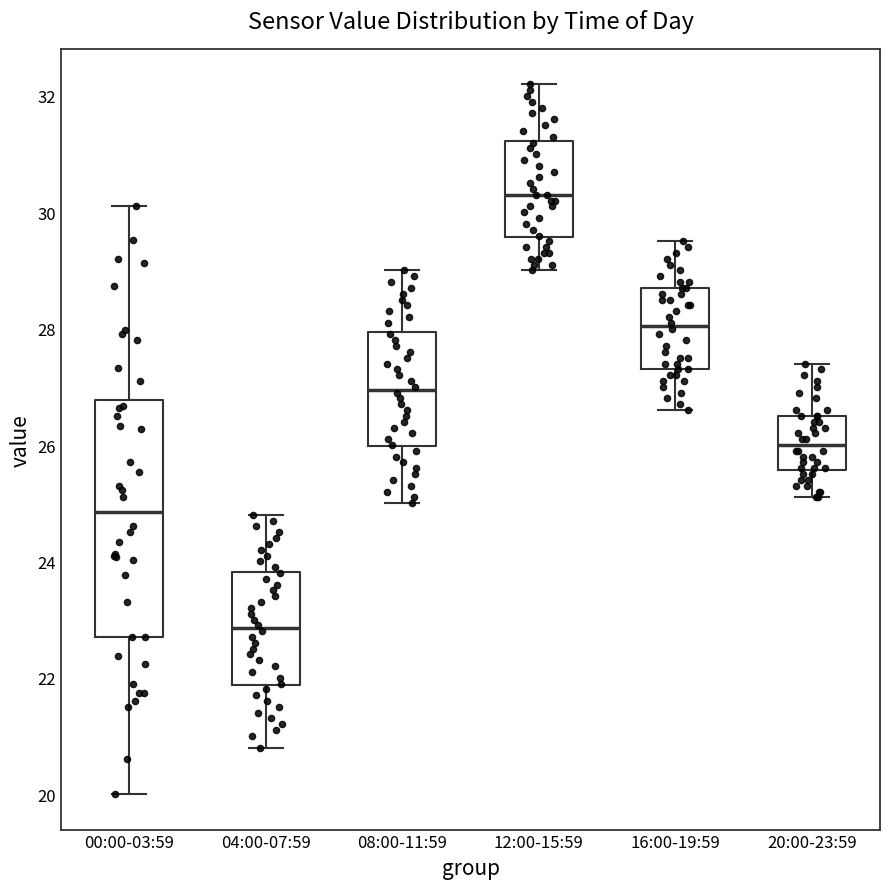

Which box's median line is the lowest?

04:00-07:59